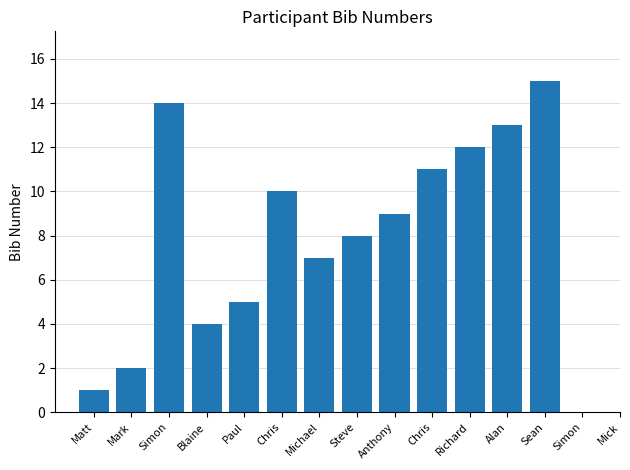

What is the change in value from Mark to Paul?

+3